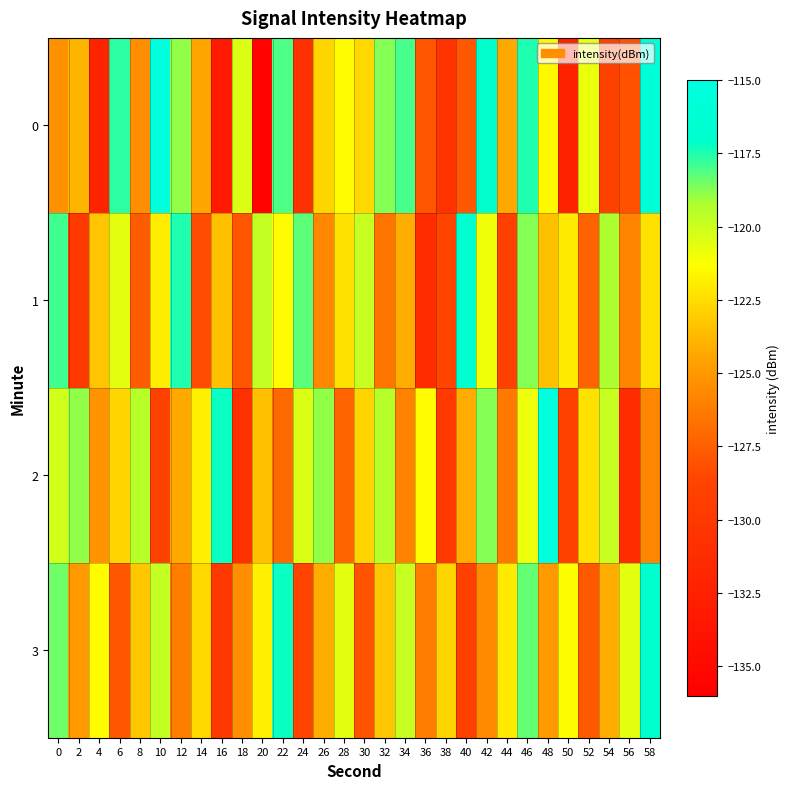

Reading right to left, what are all the values shown in this chart?

0: 58=-115.9	56=-128.1	54=-129.0	52=-120.8	50=-132.4	48=-121.6	46=-117.5	44=-124.3	42=-117.1	40=-127.9	38=-130.5	36=-127.9	34=-118.0	32=-118.7	30=-122.7	28=-121.4	26=-122.7	24=-130.7	22=-118.1	20=-135.6	18=-120.4	16=-133.1	14=-124.4	12=-118.9	10=-115.4	8=-125.4	6=-117.7	4=-132.1	2=-123.9	0=-125.3
1: 58=-122.3	56=-125.9	54=-119.2	52=-127.3	50=-122.0	48=-123.5	46=-118.8	44=-129.1	42=-121.0	40=-116.5	38=-128.8	36=-131.2	34=-124.1	32=-126.5	30=-119.9	28=-122.3	26=-125.7	24=-118.2	22=-121.4	20=-119.8	18=-127.9	16=-123.5	14=-128.3	12=-117.5	10=-122.0	8=-127.7	6=-120.6	4=-123.3	2=-129.8	0=-117.9
2: 58=-125.8	56=-131.2	54=-119.9	52=-122.3	50=-129.0	48=-115.4	46=-120.8	44=-126.3	42=-118.8	40=-124.2	38=-129.9	36=-121.3	34=-126.0	32=-119.5	30=-122.8	28=-127.2	26=-118.9	24=-120.3	22=-127.0	20=-123.5	18=-130.8	16=-117.2	14=-121.9	12=-124.3	10=-129.0	8=-119.5	6=-122.8	4=-125.2	2=-118.9	0=-120.1
3: 58=-117.0	56=-120.7	54=-124.1	52=-127.8	50=-121.2	48=-124.9	46=-118.3	44=-122.0	42=-125.7	40=-129.1	38=-122.8	36=-126.2	34=-119.9	32=-123.3	30=-128.0	28=-120.7	26=-124.1	24=-128.8	22=-117.2	20=-121.9	18=-125.3	16=-130.0	14=-122.7	12=-126.1	10=-119.8	8=-123.2	6=-127.9	4=-121.3	2=-125.0	0=-118.5